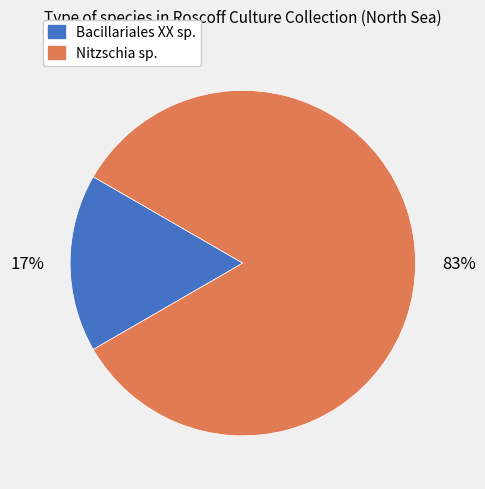

To the nearest percent, what is the average slice percentage?

50%